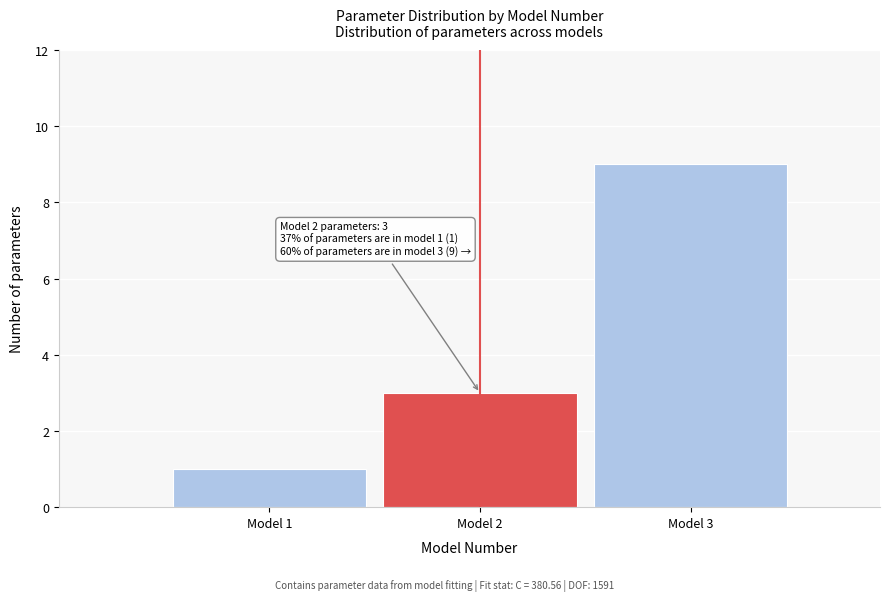

Reading right to left, extract all data points from this chart.

9	3	1